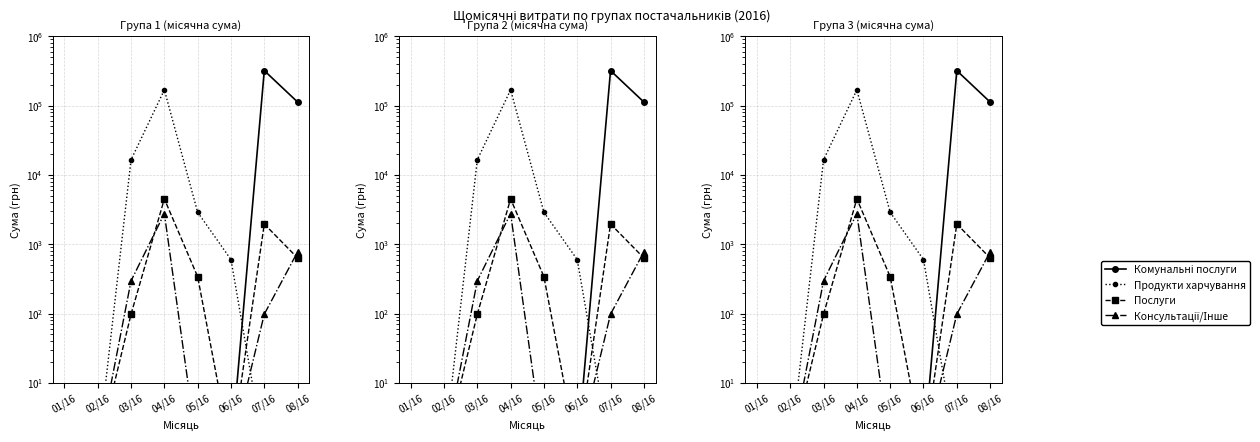

Rank the series by their maximum value, from lowest to highest.

Консультації/Інше, Послуги, Продукти харчування, Комунальні послуги